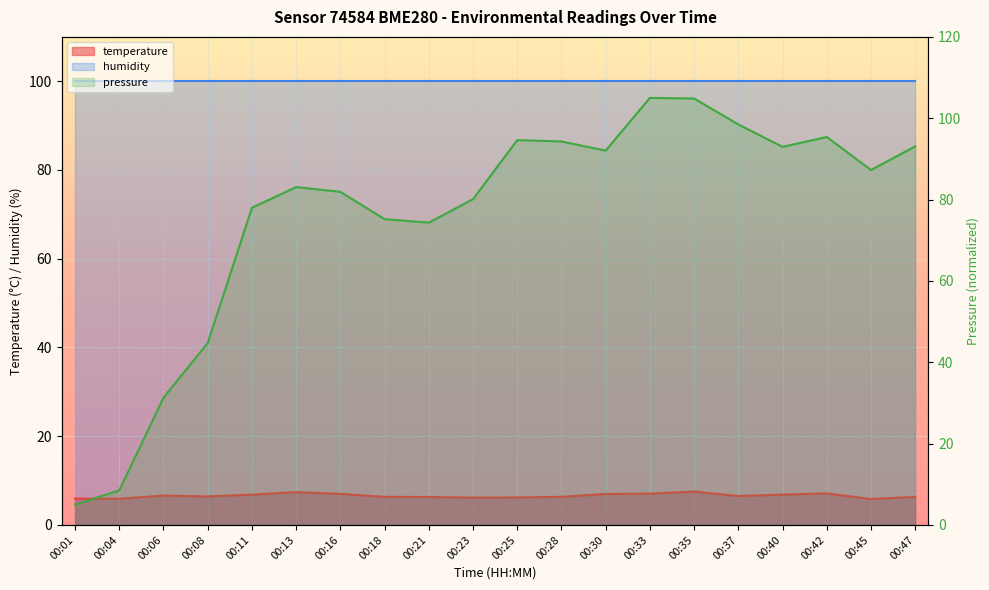

Between 00:42 and 00:16, which is larger?

00:42